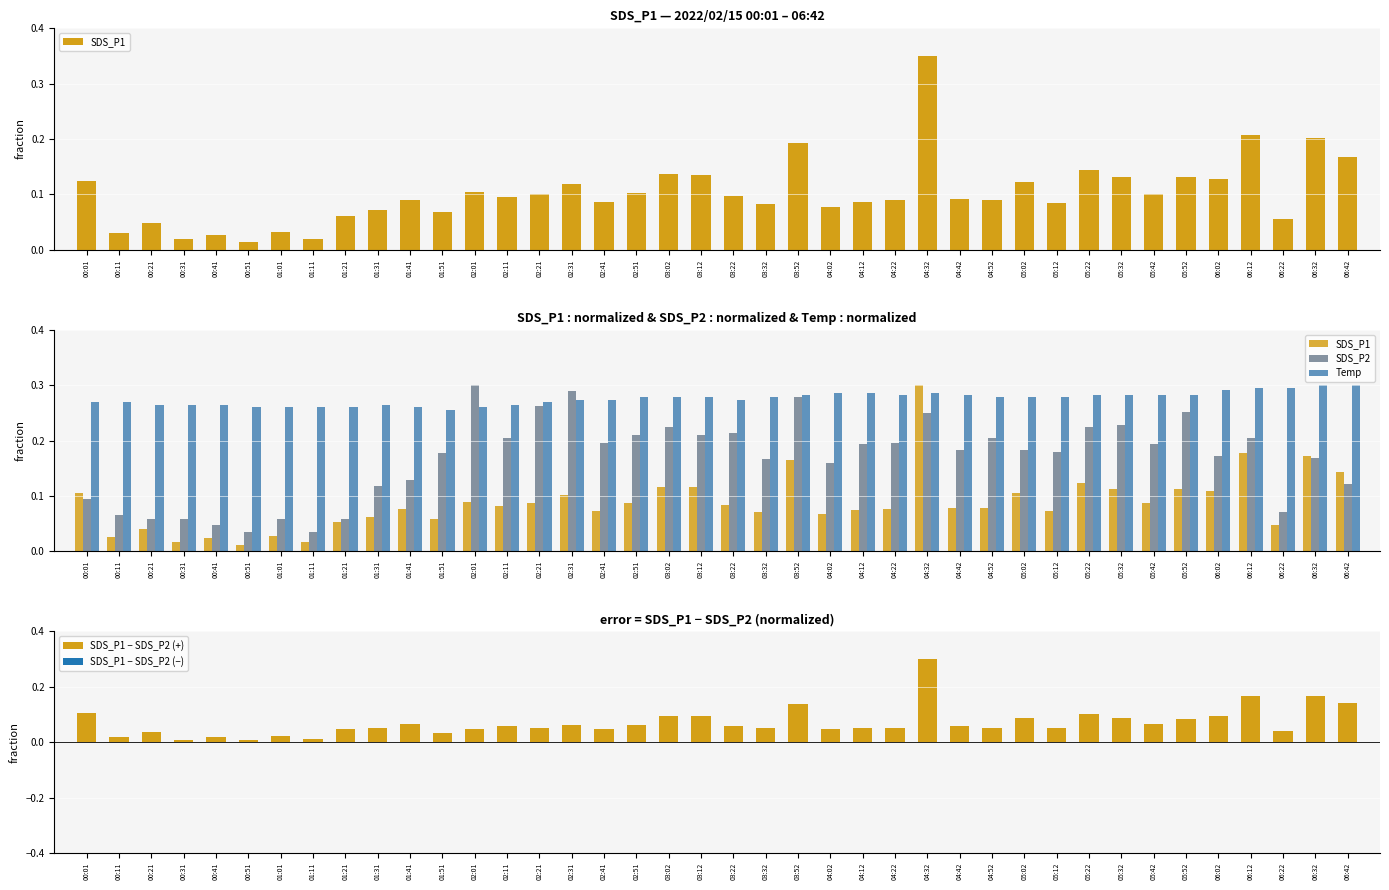

The value of SDS_P2 at 02:41 is 0.3. True or false?

False